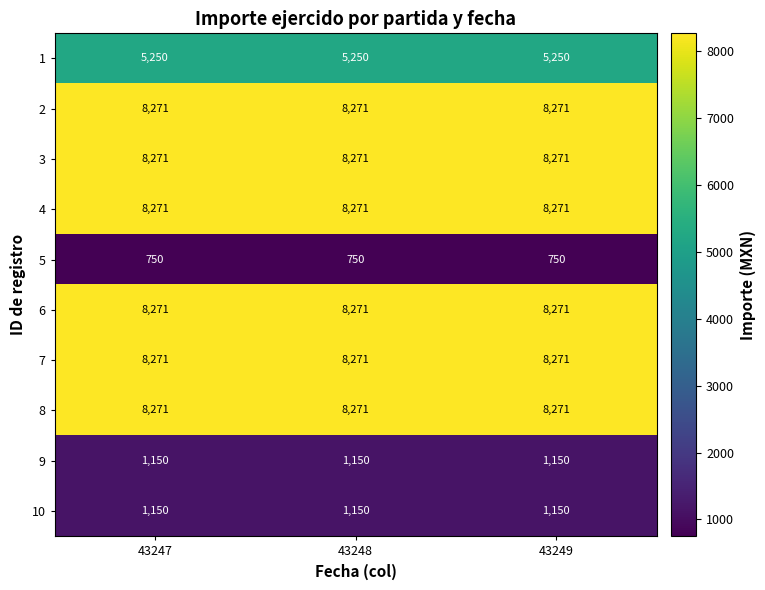

What is the sum of the 1 values at 43249 and 43248?

10500